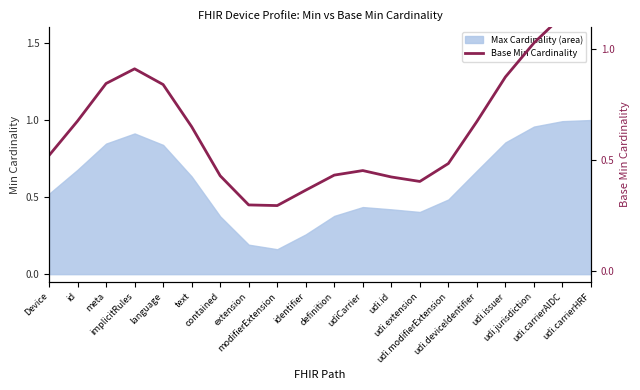

How many data points does each series have?

20